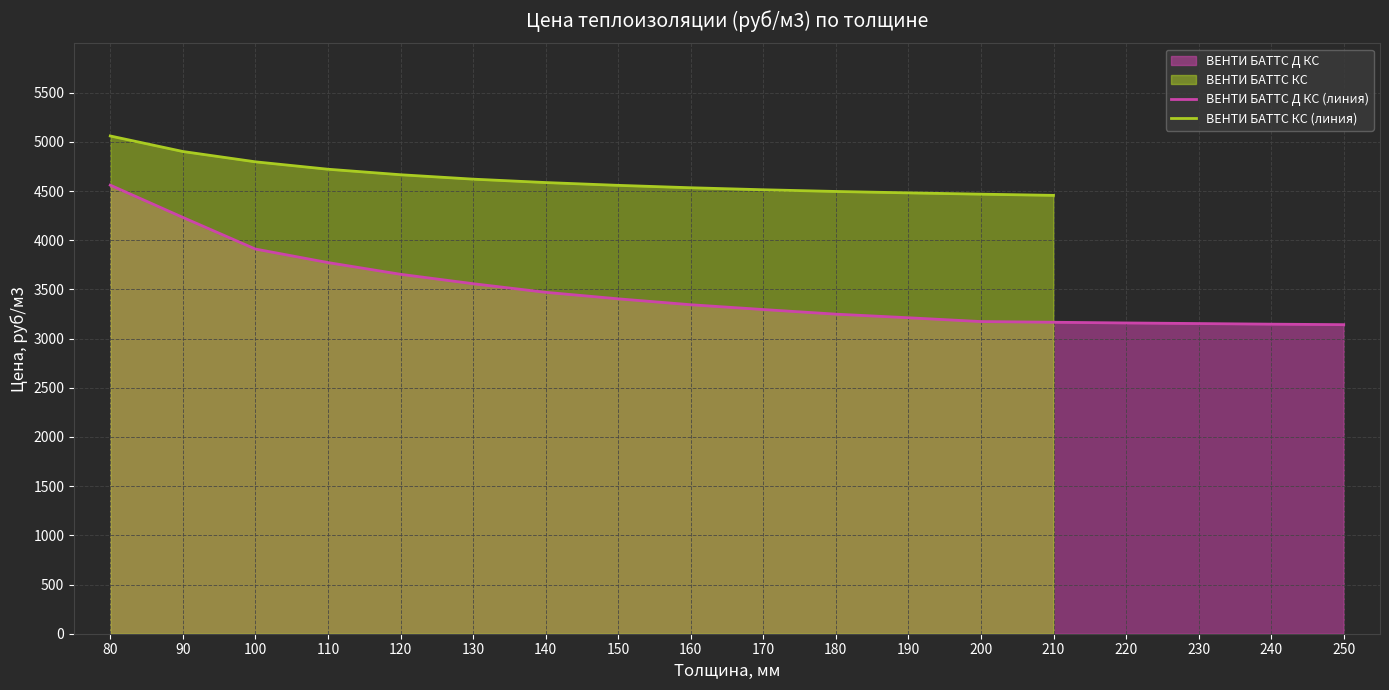

At which label does the data first exceed 3344?

80